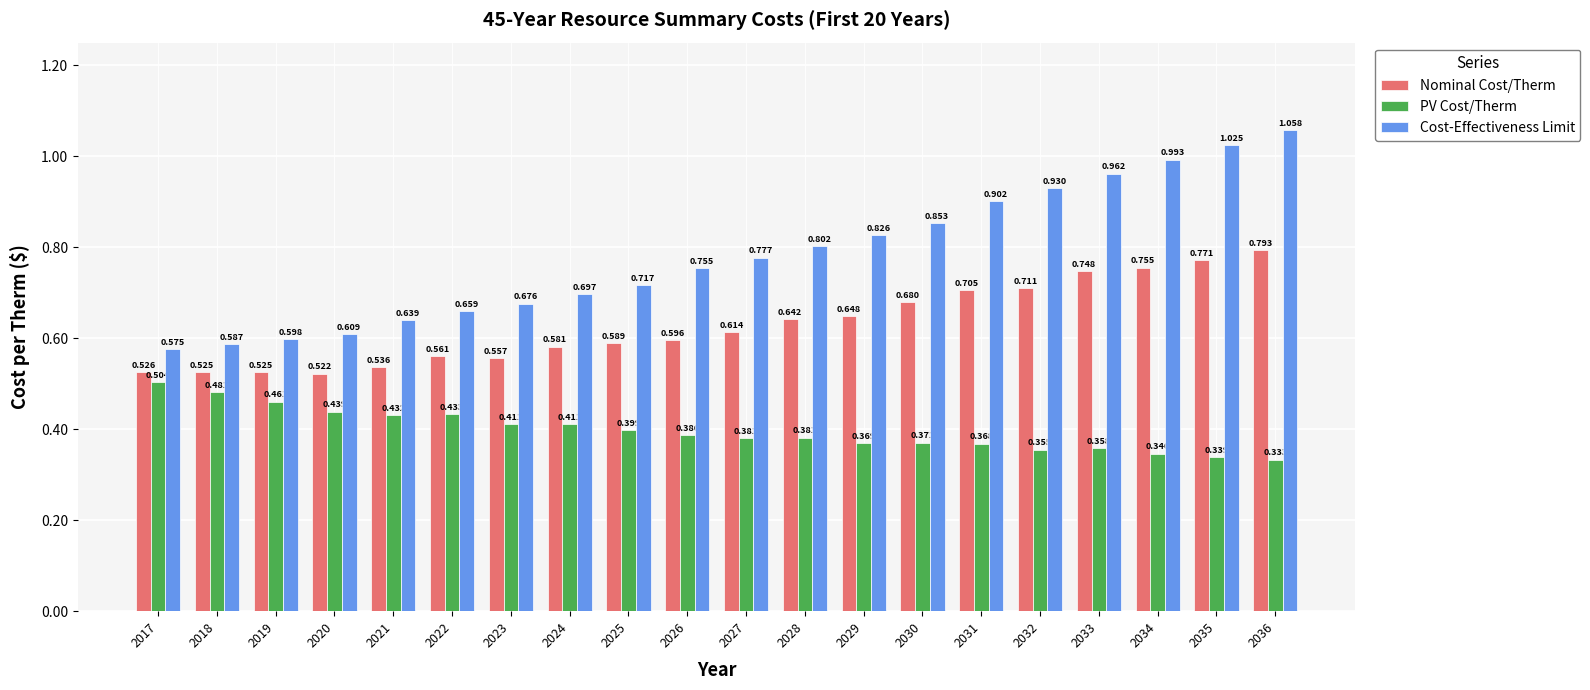

How many bars are there in each group?

3